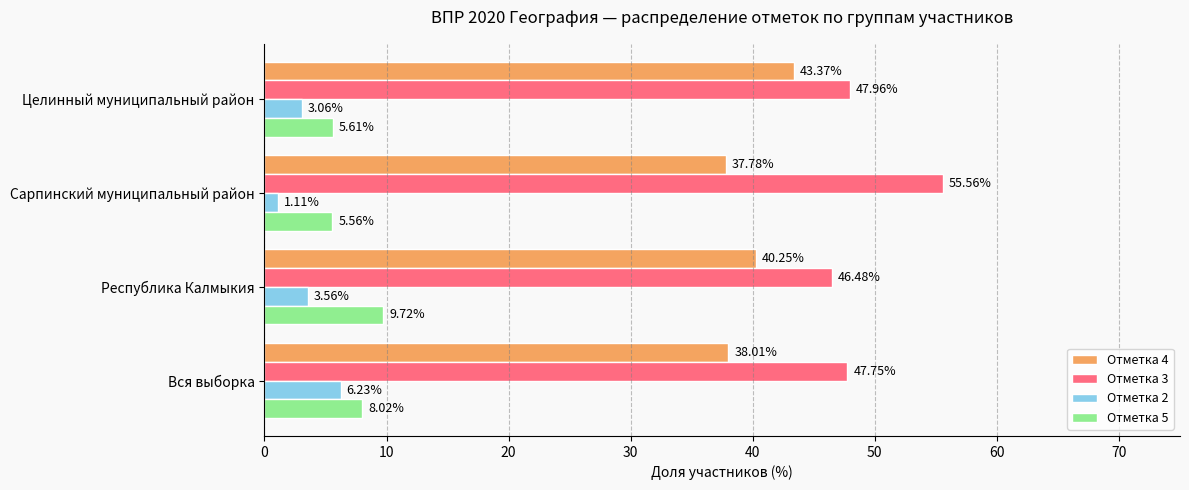

What is the sum of the Отметка 4 values at Вся выборка and Сарпинский муниципальный район?

75.8